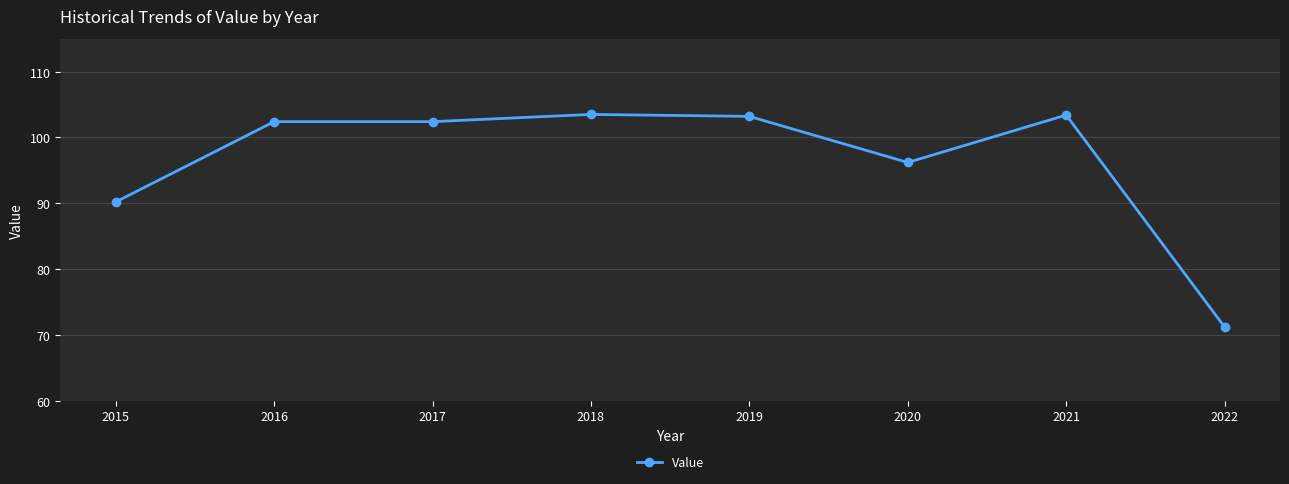

What is the difference between the maximum and second lowest values?

13.3